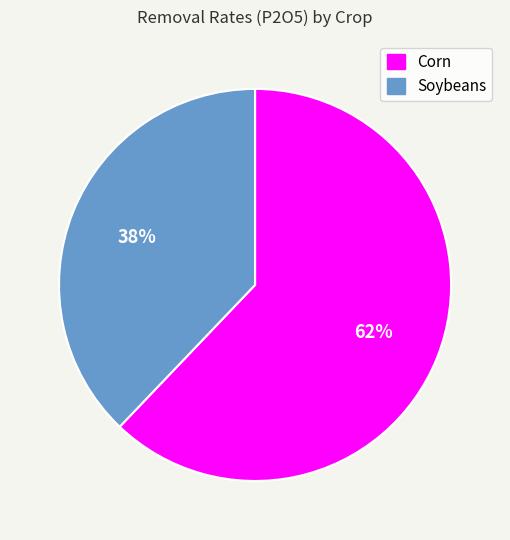

Count the number of slices in the pie.

2